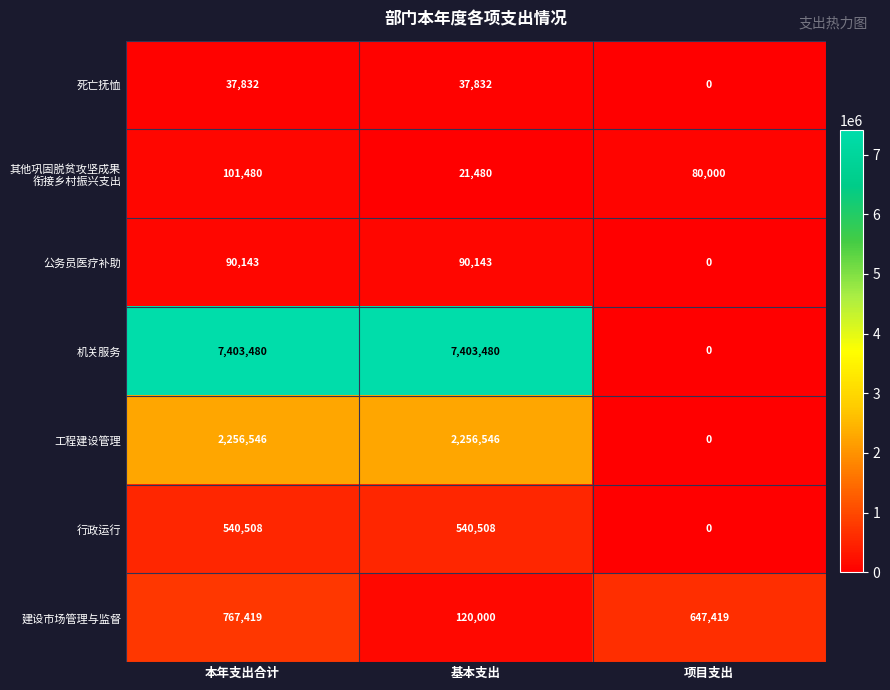

At which category is the sum across all series the highest?

本年支出合计